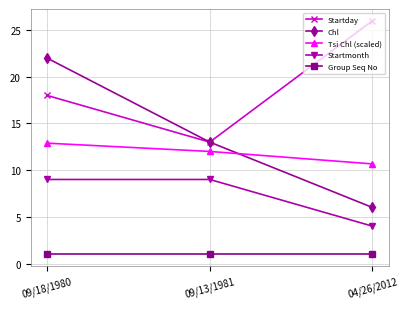

True or false: Tsi Chl (scaled) has a value of 16.9 at 04/26/2012.

False